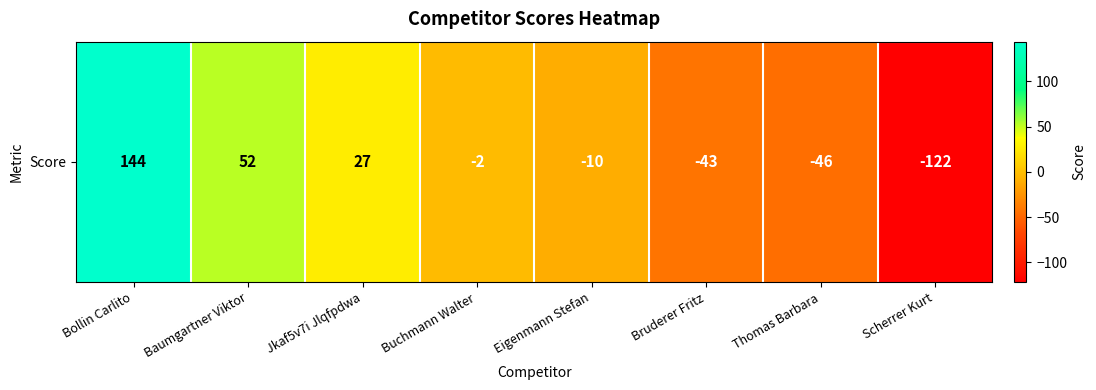

List the labels in order of value, largest first.

Bollin Carlito, Baumgartner Viktor, Jkaf5v7i Jlqfpdwa, Buchmann Walter, Eigenmann Stefan, Bruderer Fritz, Thomas Barbara, Scherrer Kurt